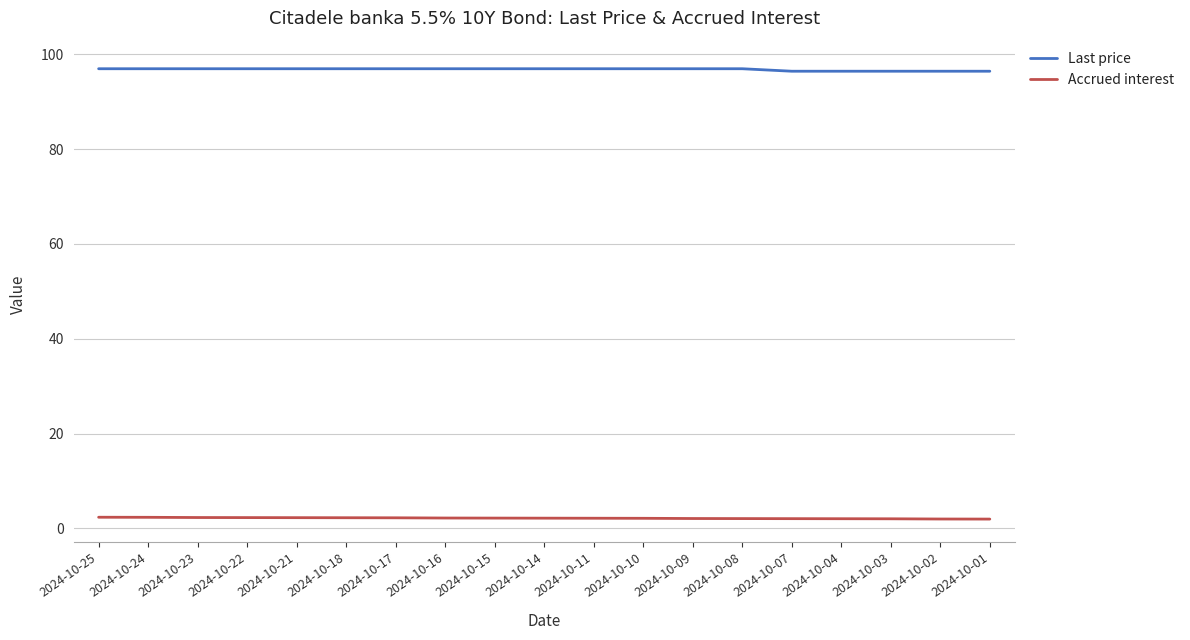

The value of Last price at 2024-10-07 is 141.9. True or false?

False